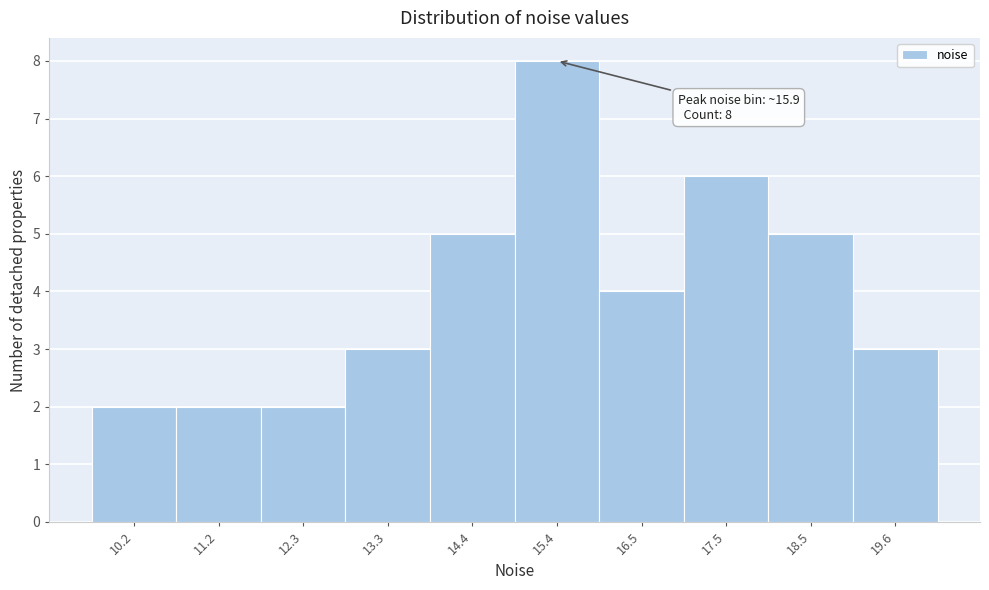

Reading left to right, list all the values displayed in this chart.

2	2	2	3	5	8	4	6	5	3